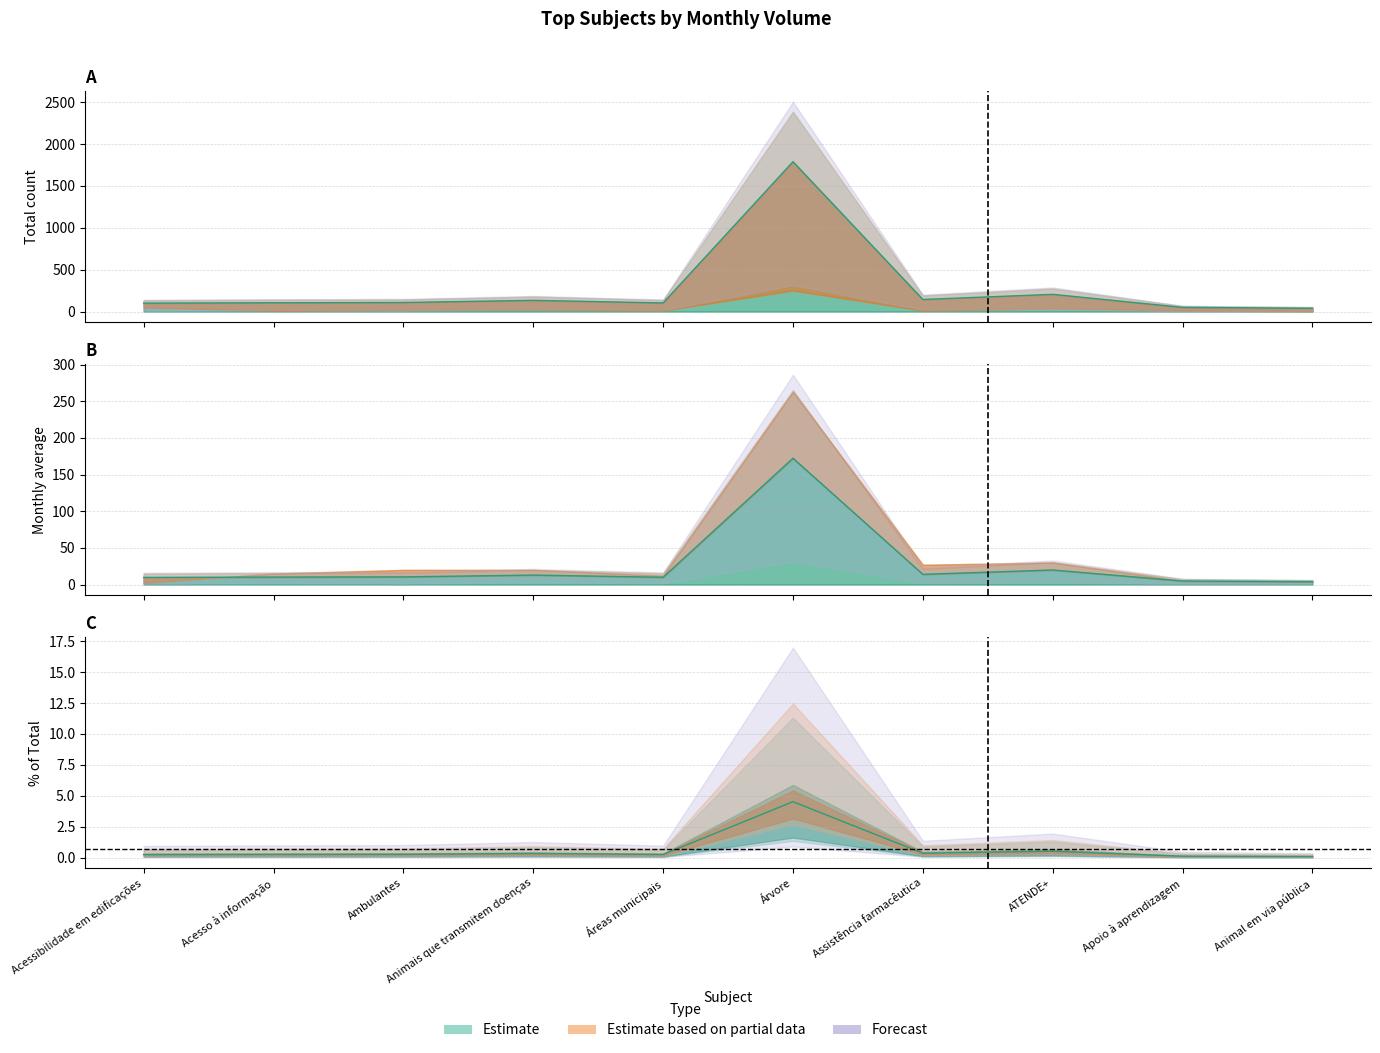

Which category has the highest value in the Total series?

Árvore